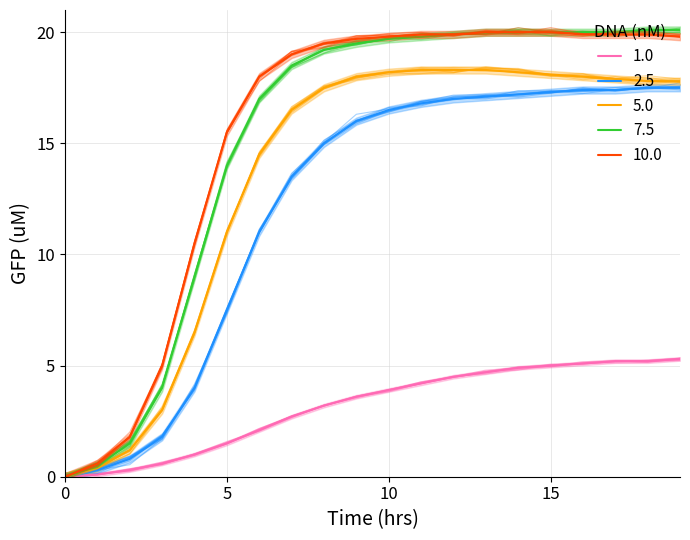

True or false: 5.0 has a value of 16.5 at 7.

True